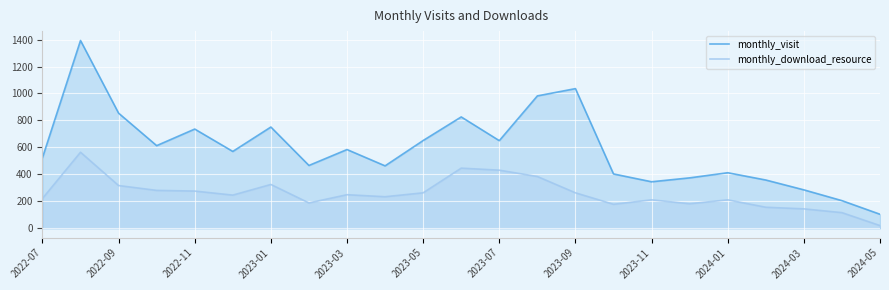

List the series in order of their overall mean, highest first.

monthly_visit, monthly_download_resource